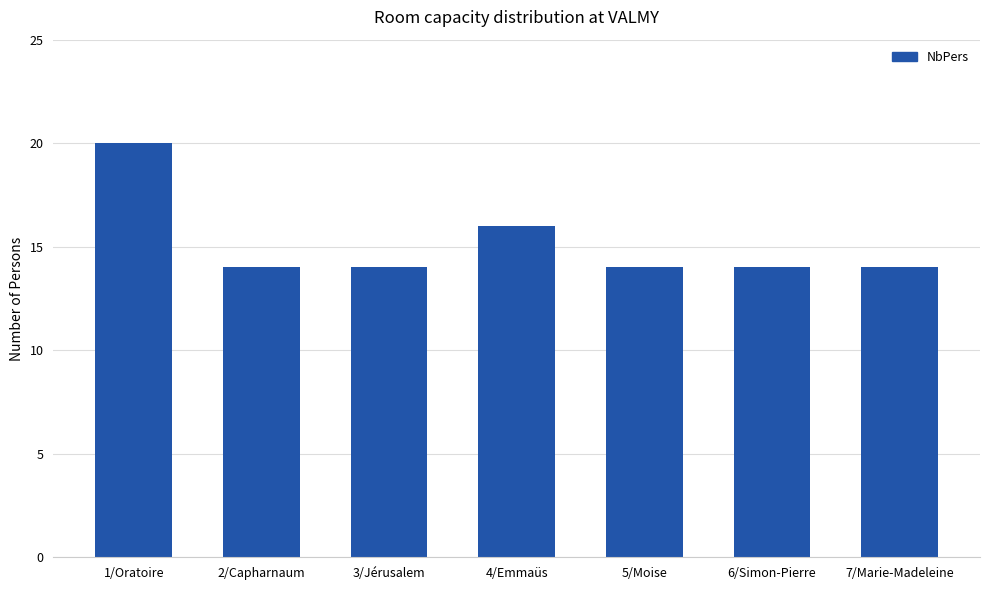

Reading left to right, transcribe all the data shown in this chart.

1/Oratoire=20	2/Capharnaum=14	3/Jérusalem=14	4/Emmaüs=16	5/Moise=14	6/Simon-Pierre=14	7/Marie-Madeleine=14